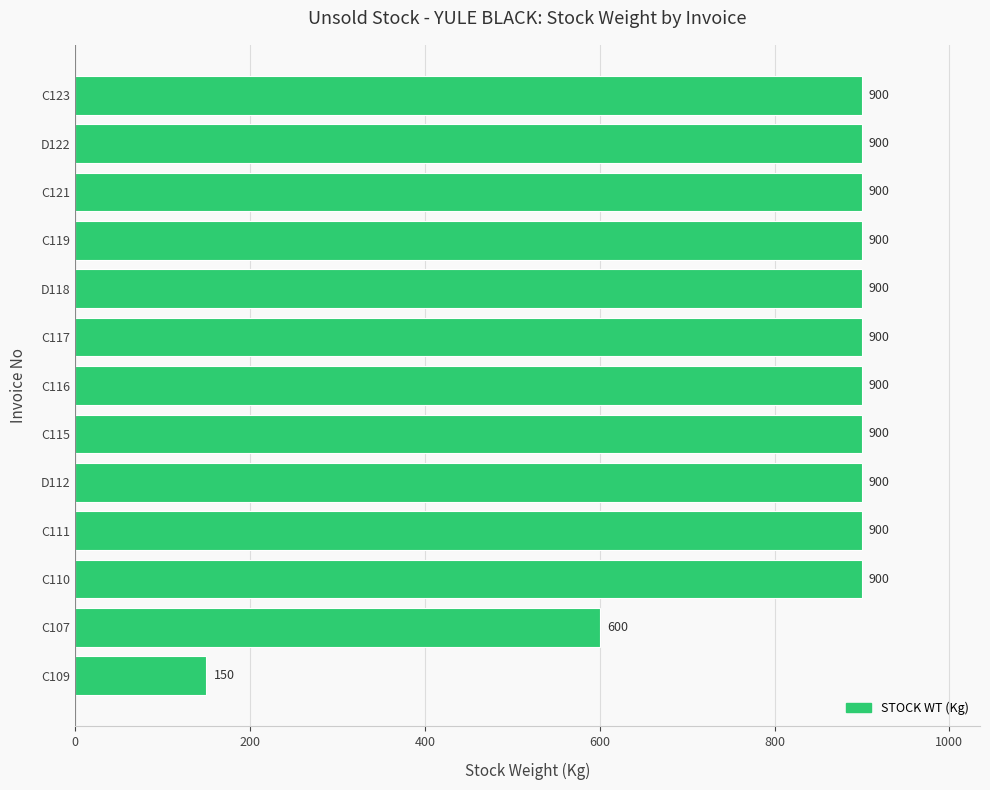

Does the chart contain stacked bars?

No